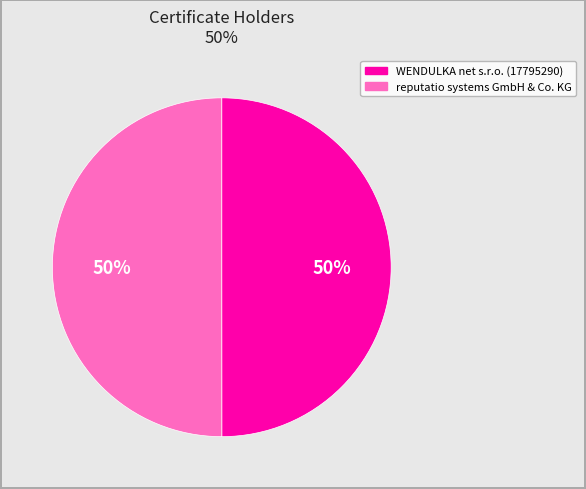

To the nearest percent, what portion does reputatio systems GmbH & Co. KG represent?

50%